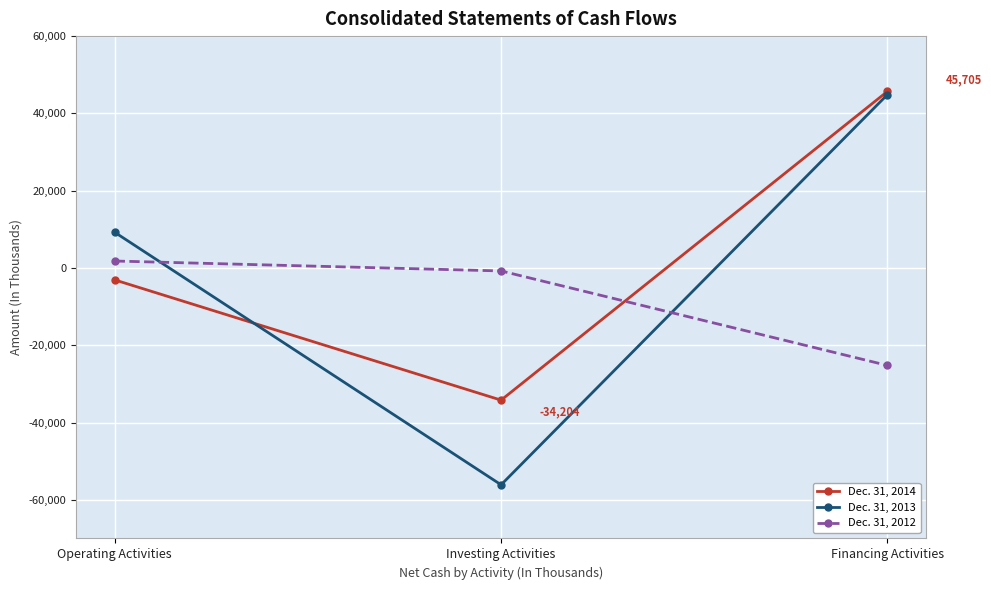

Rank the series at Financing Activities from highest to lowest value.

Dec. 31, 2014, Dec. 31, 2013, Dec. 31, 2012